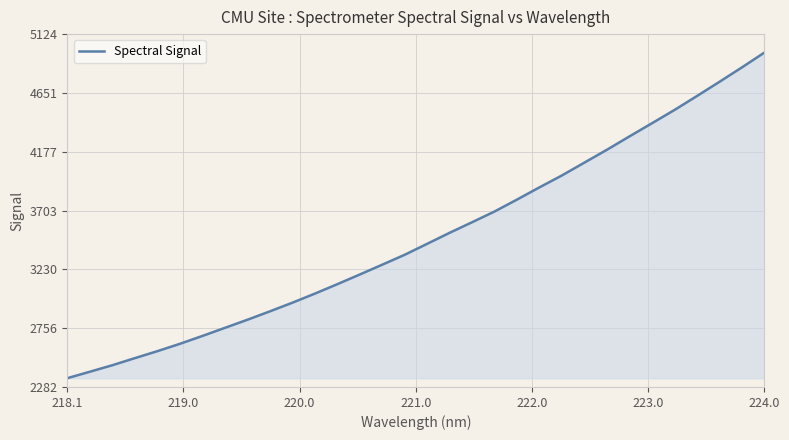

What is the minimum value shown in the chart?

2352.7